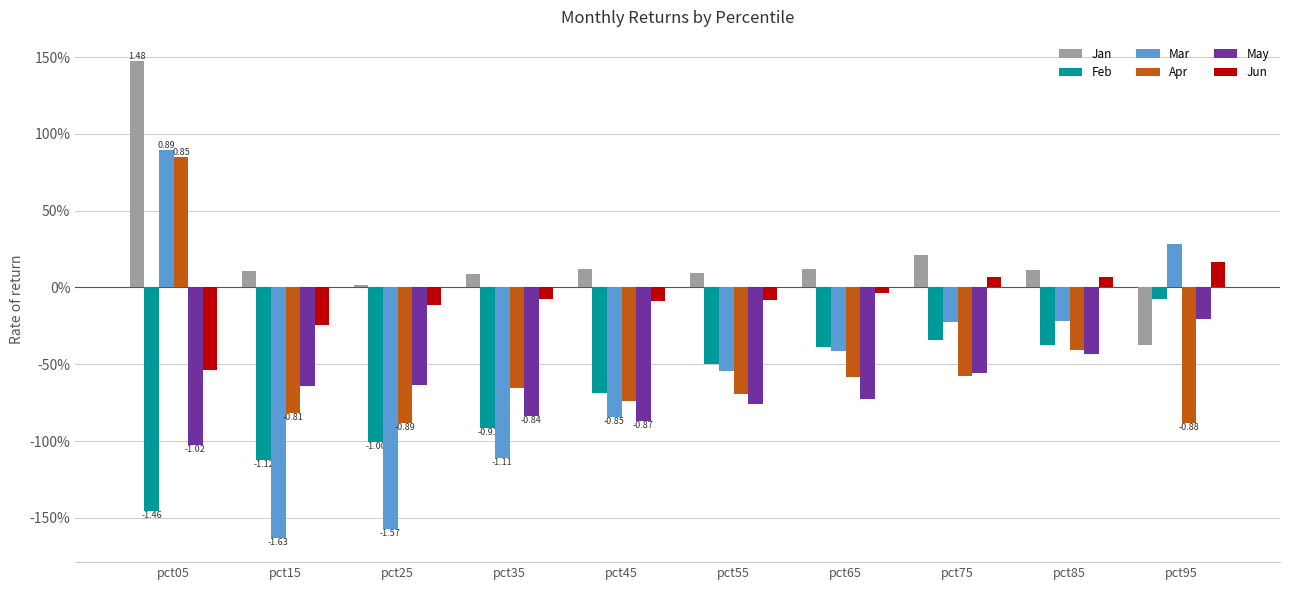

Reading left to right, transcribe all the data shown in this chart.

Jan: 1.5	0.1	0.0	0.1	0.1	0.1	0.1	0.2	0.1	-0.4
Feb: -1.5	-1.1	-1.0	-0.9	-0.7	-0.5	-0.4	-0.3	-0.4	-0.1
Mar: 0.9	-1.6	-1.6	-1.1	-0.8	-0.5	-0.4	-0.2	-0.2	0.3
Apr: 0.9	-0.8	-0.9	-0.7	-0.7	-0.7	-0.6	-0.6	-0.4	-0.9
May: -1.0	-0.6	-0.6	-0.8	-0.9	-0.8	-0.7	-0.6	-0.4	-0.2
Jun: -0.5	-0.2	-0.1	-0.1	-0.1	-0.1	-0.0	0.1	0.1	0.2